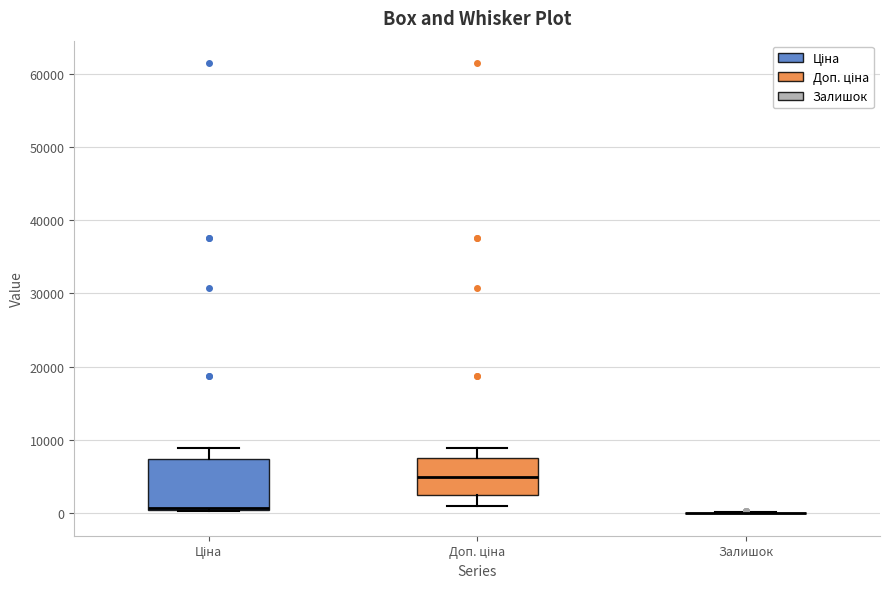

Reading left to right, transcribe this box plot: for each box, give where its median line is, the range the box spans, and where its two whiskers end, as read against the y-axis. The values are not printed on the chart, so give them approximately, as read against the axis.

Ціна: median 1000 (drawn on the box's lower edge), box 0 to 7000, whiskers 0 to 9000
Доп. ціна: median 5000, box 2000 to 8000, whiskers 1000 to 9000
Залишок: box collapsed to a line at 0, whiskers 0 to 0